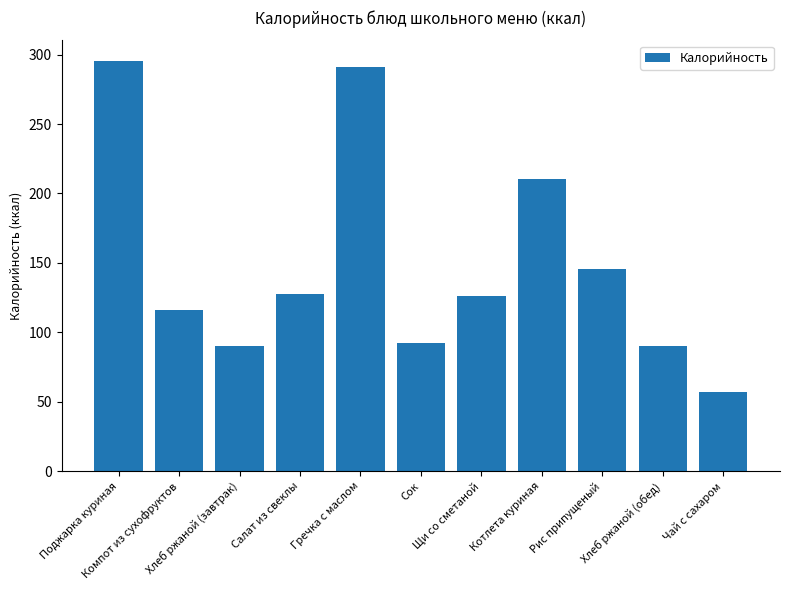

How many bars are there in total?

11